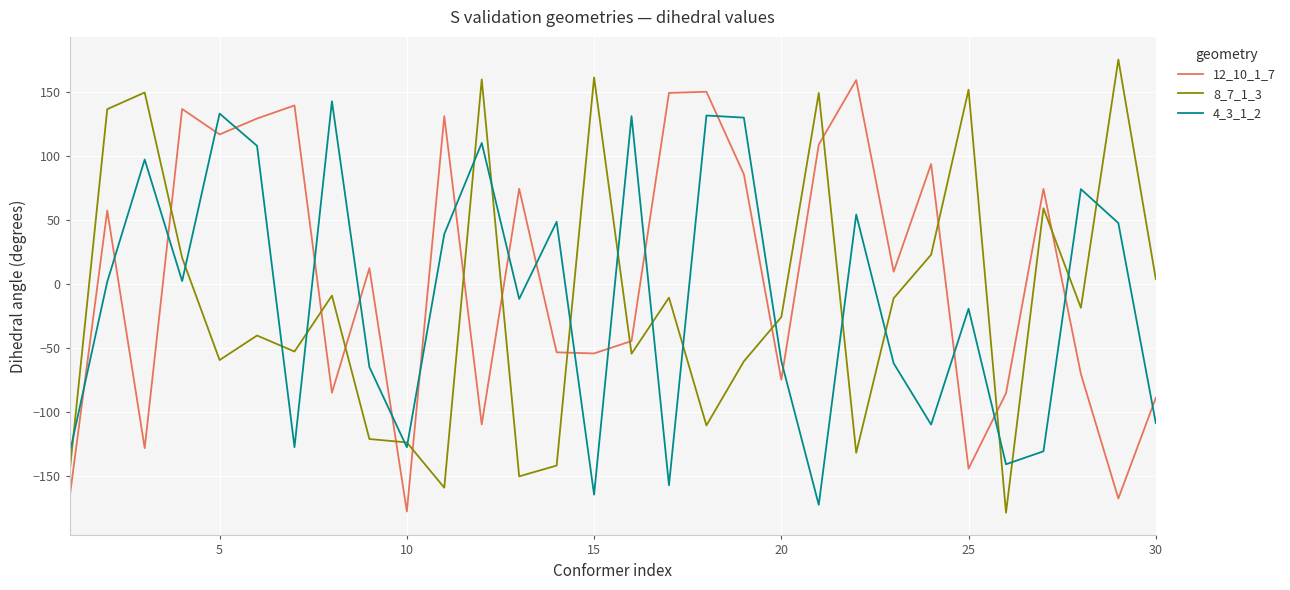

What is the minimum value shown in the chart?

-178.6